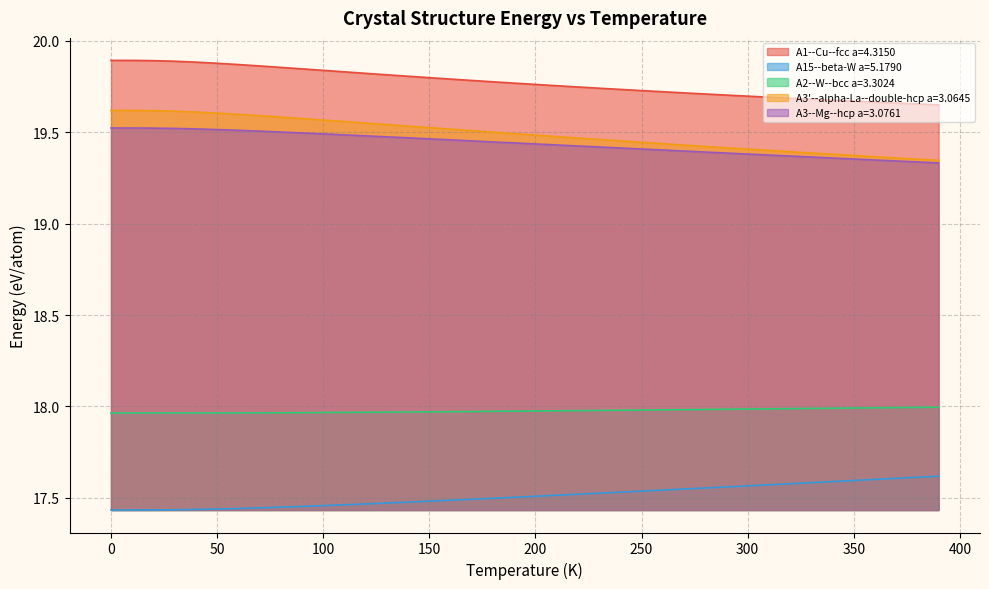

True or false: A3--Mg--hcp a=3.0761 and A1--Cu--fcc a=4.3150 cross at least once.

False